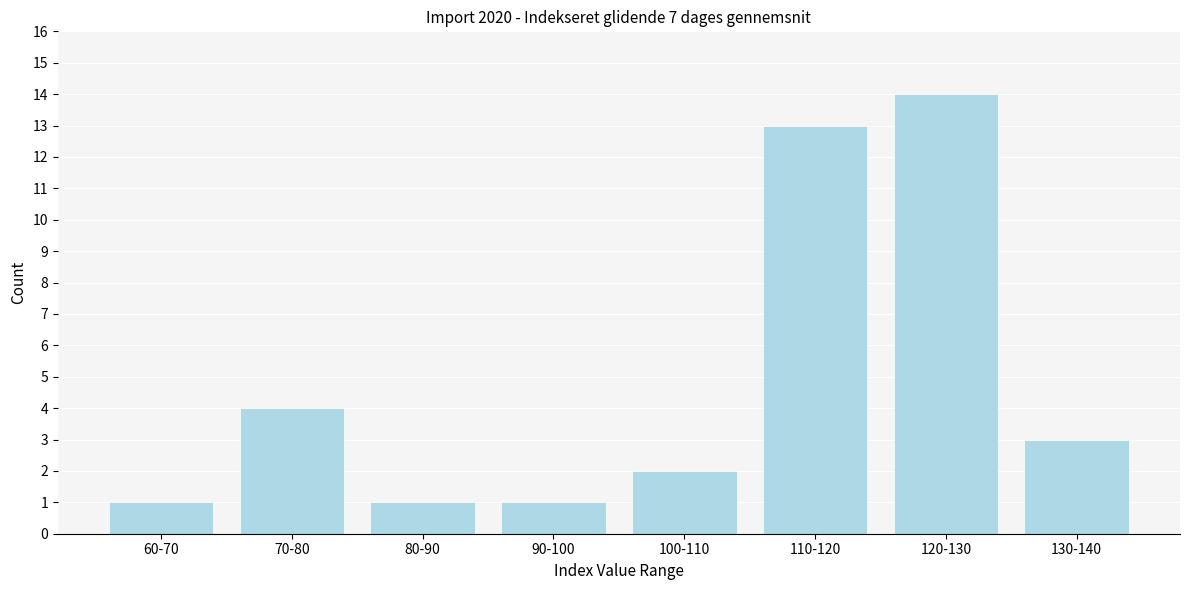

Reading left to right, what are all the values shown in this chart?

60-70=1	70-80=4	80-90=1	90-100=1	100-110=2	110-120=13	120-130=14	130-140=3